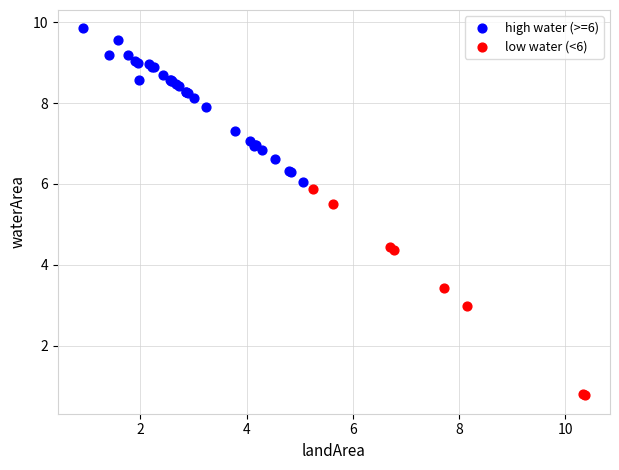

Which series reaches the maximum Y coordinate?

high water (>=6)